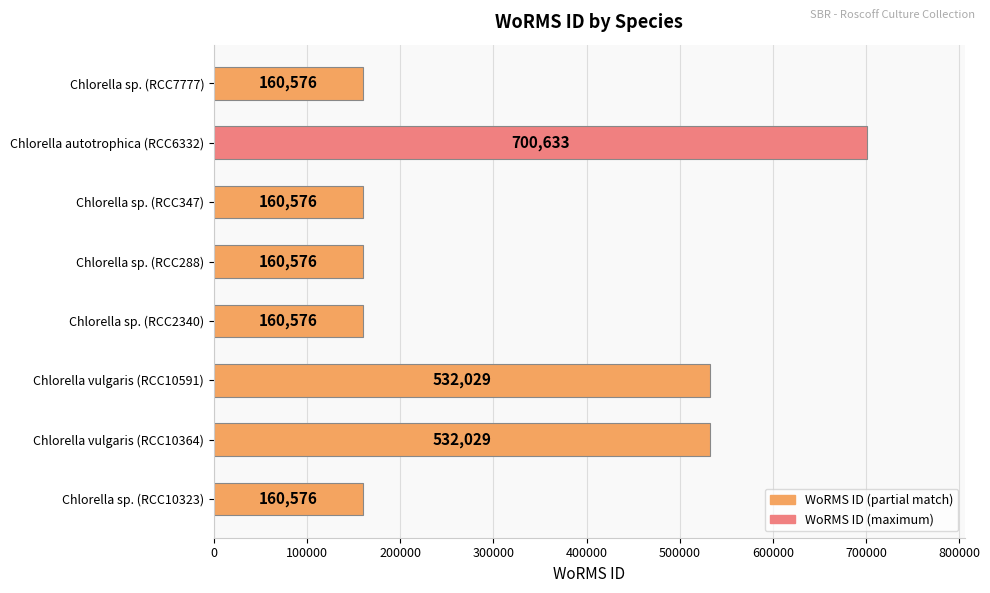

How many bars are there in total?

8